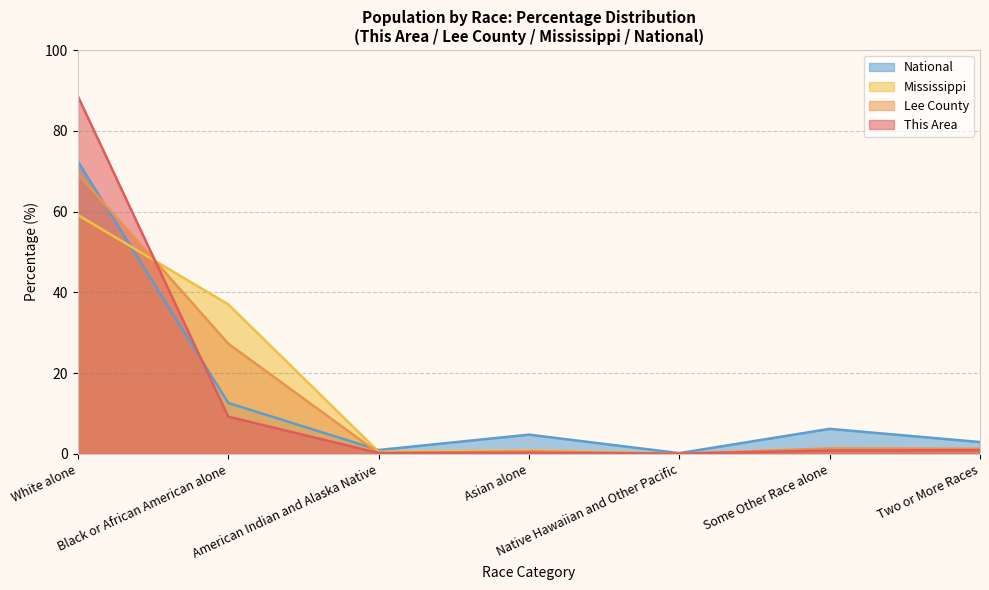

Which series changed the most between Black or African American alone and Some Other Race alone?

Mississippi